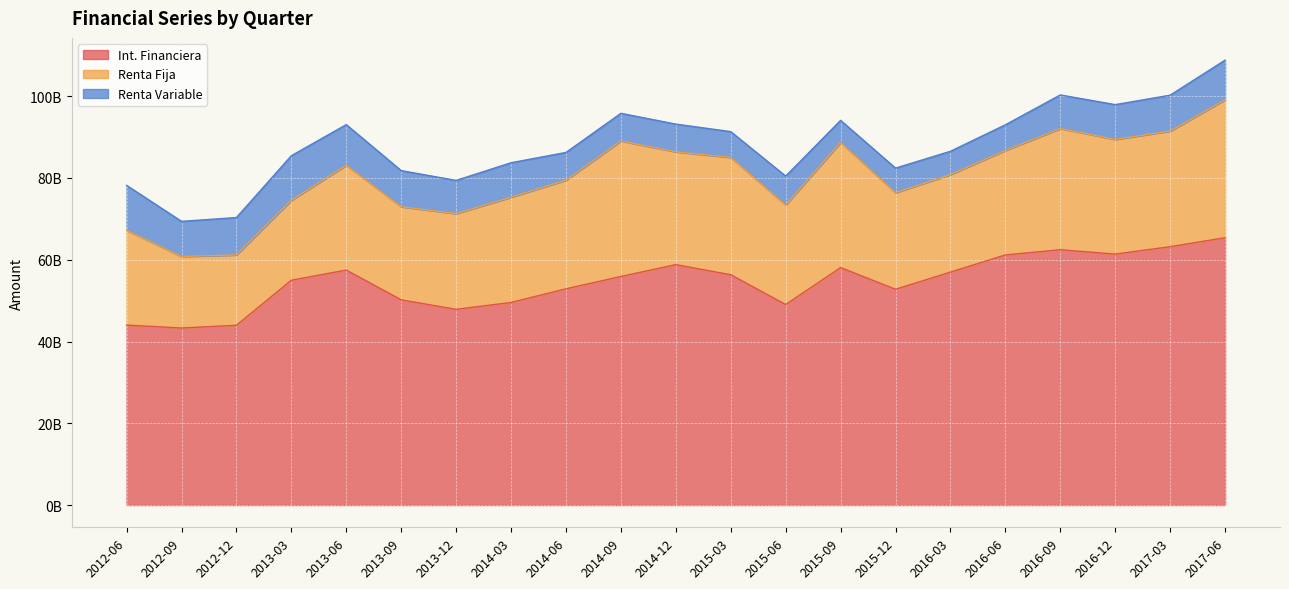

List the series in order of their peak value, highest first.

Int. Financiera, Renta Fija, Renta Variable